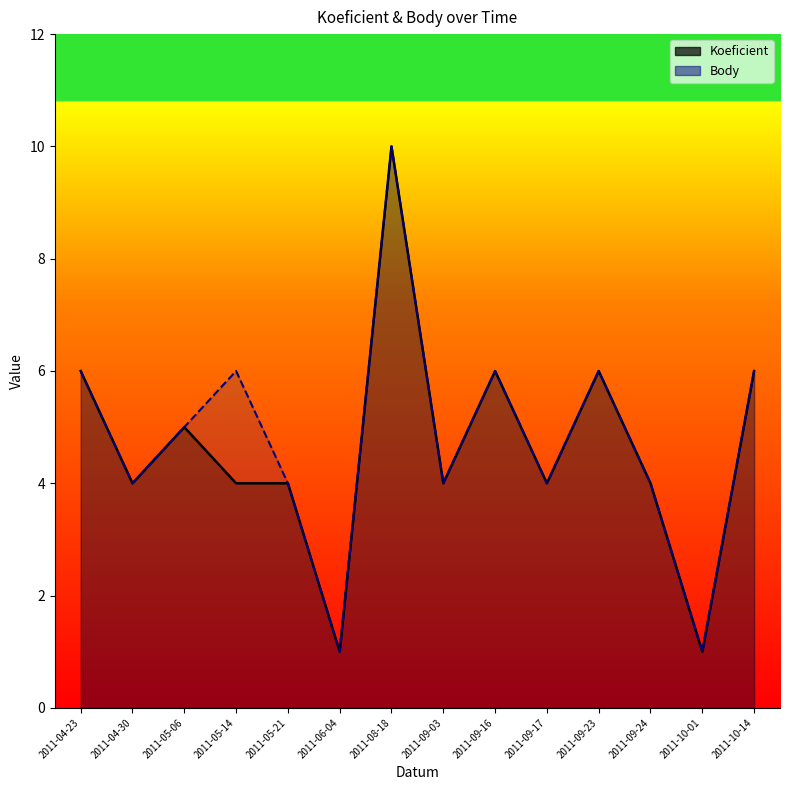

What is the difference between the Koeficient values at 2011-06-04 and 2011-10-14?

5